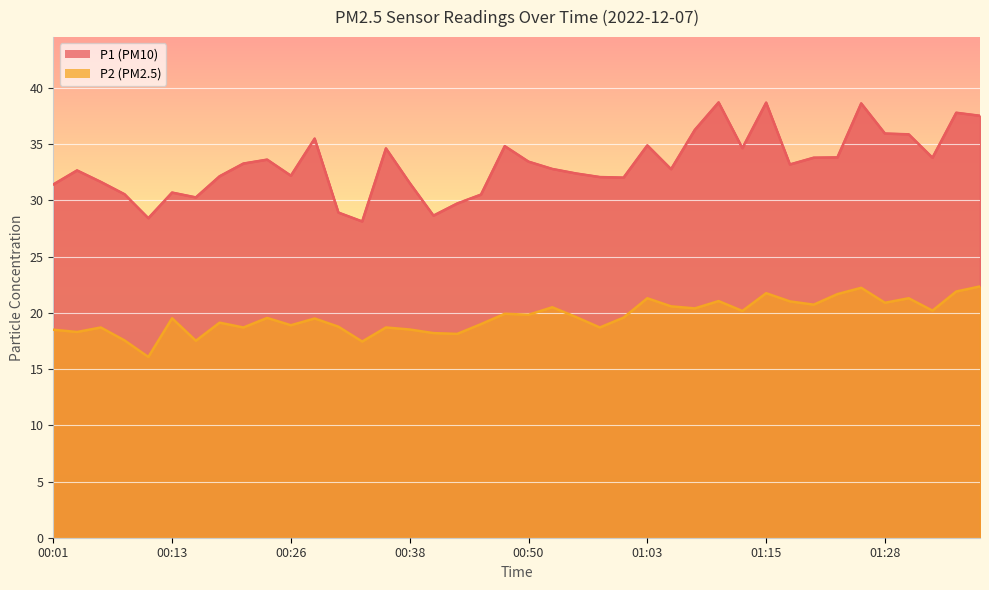

At which category does P2 reach its first local peak?

00:06